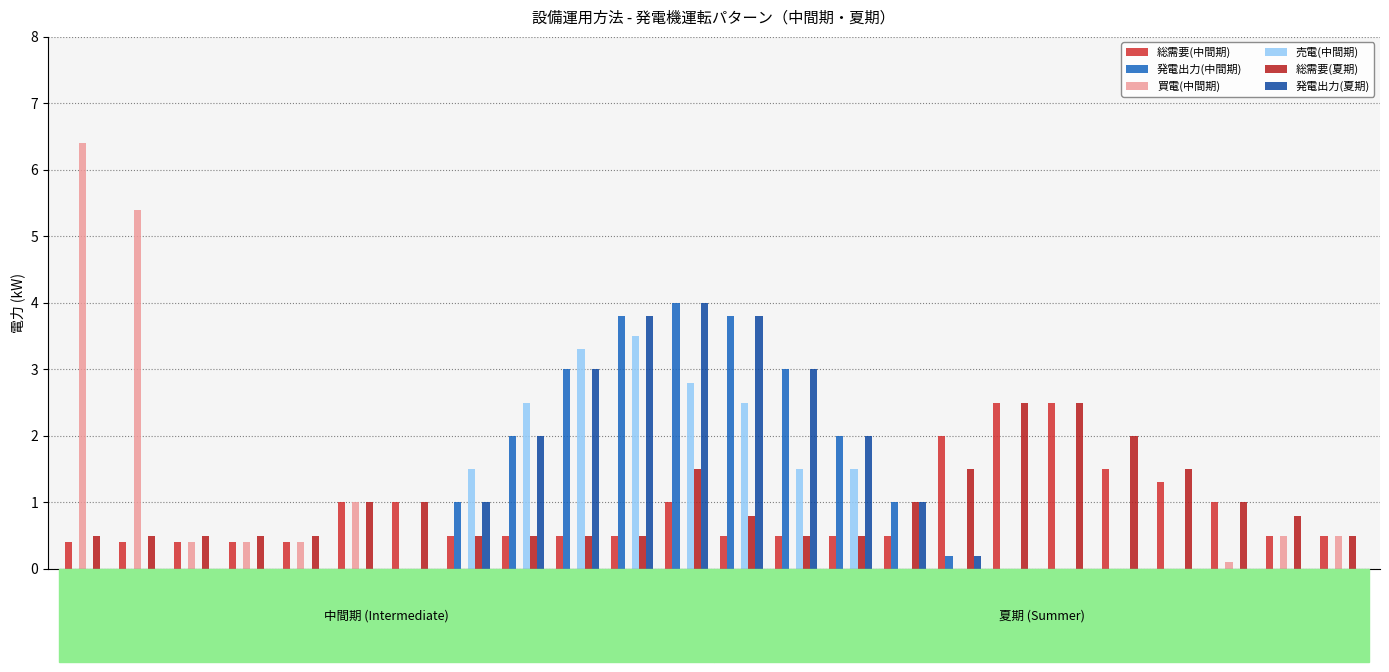

How many series are shown in this chart?

6